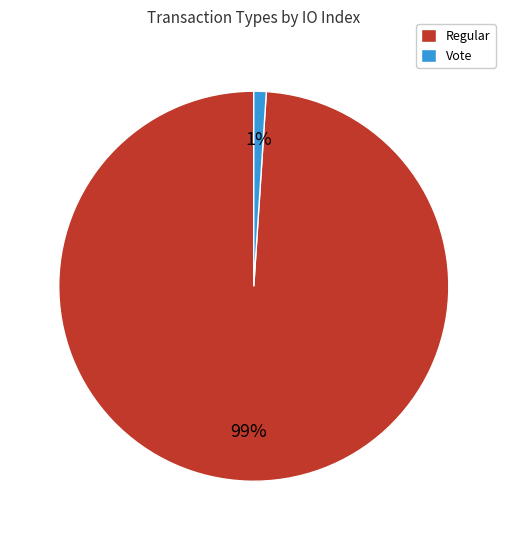

Between Regular and Vote, which is larger?

Regular